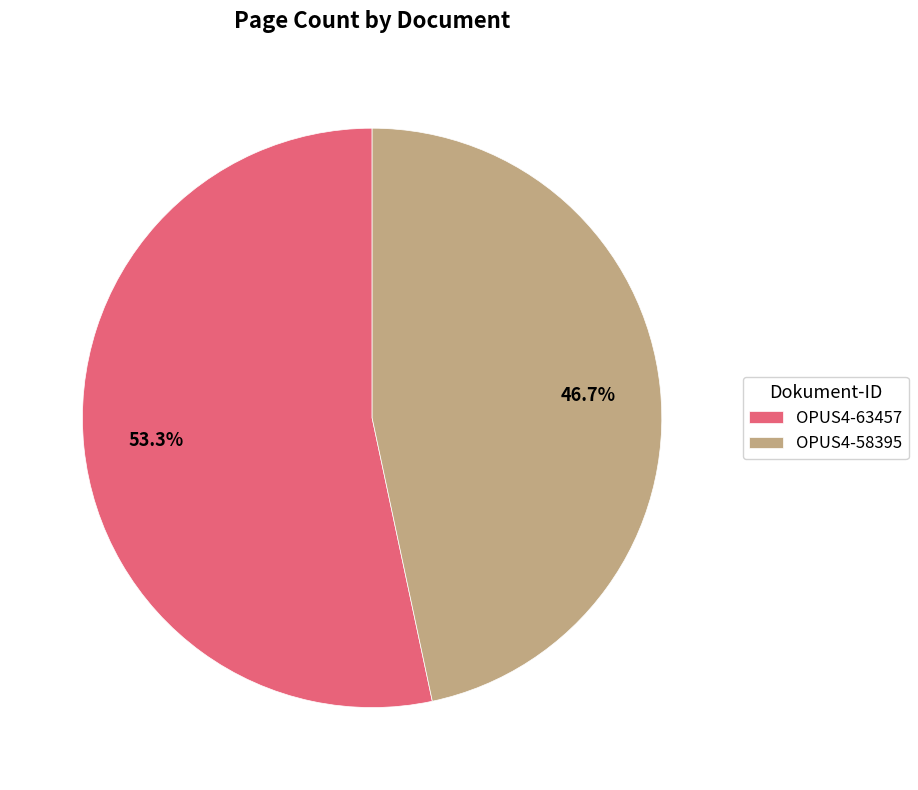

What is the smallest slice in the pie chart?

OPUS4-58395